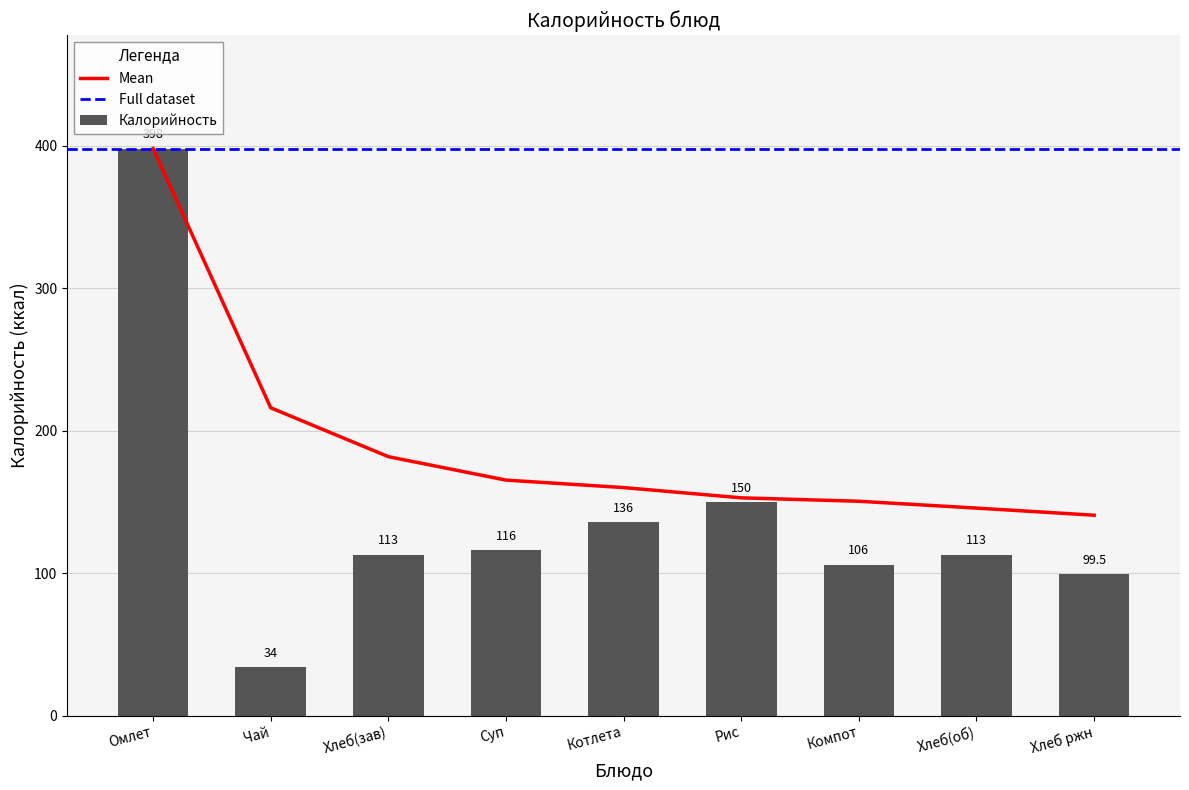

True or false: Калорийность has a value of 136.0 at Котлета.

True